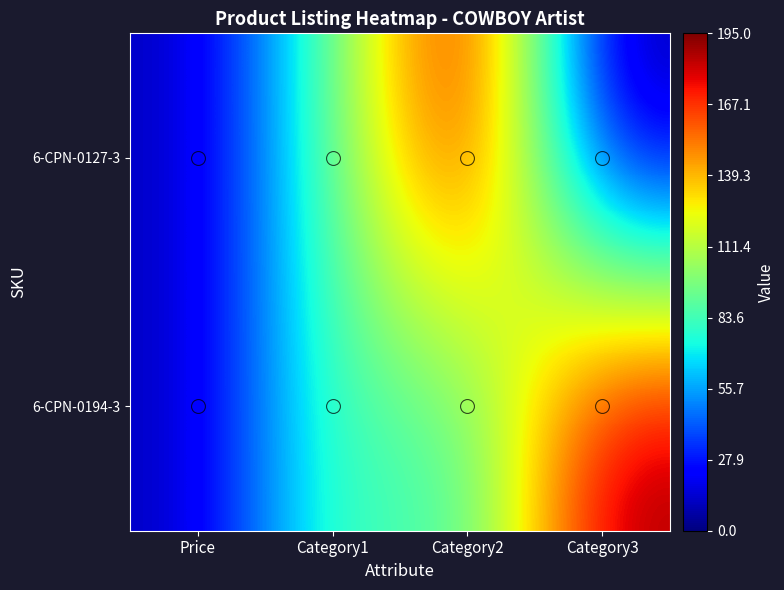

Rank the series by their average value, from lowest to highest.

6-CPN-0127-3, 6-CPN-0194-3